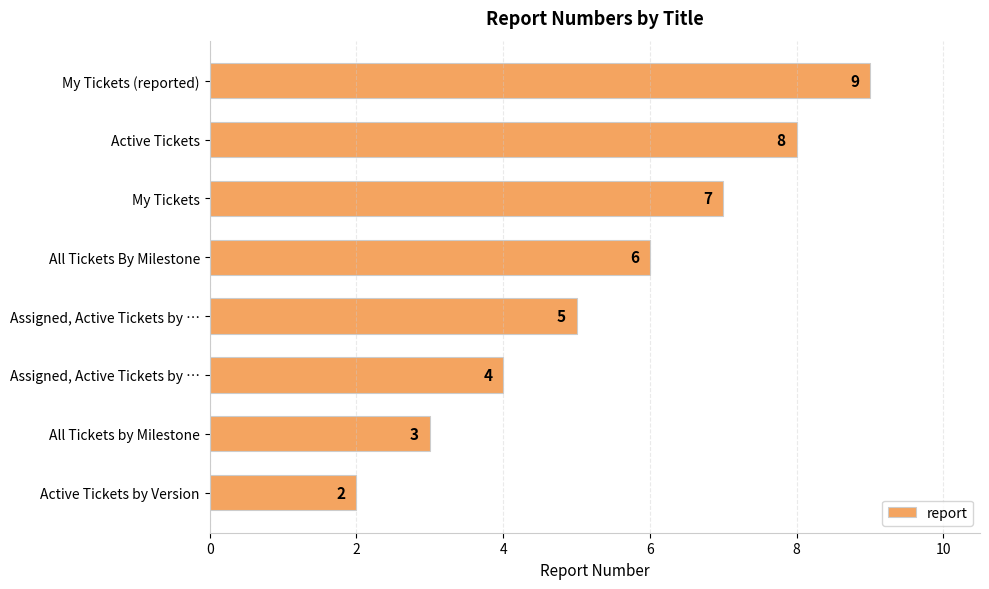

How many bars are there in total?

8